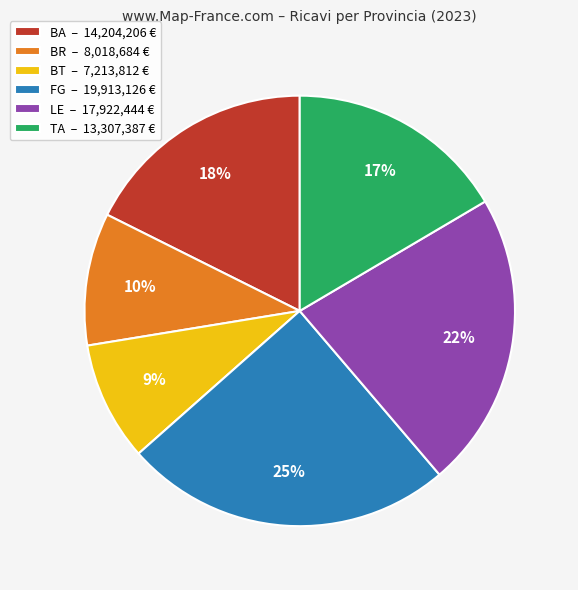

The TA slice represents 17% of the pie. True or false?

True